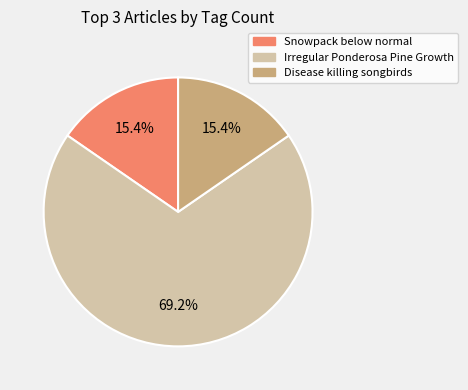

Which category has the biggest portion of the pie?

Irregular Ponderosa Pine Growth